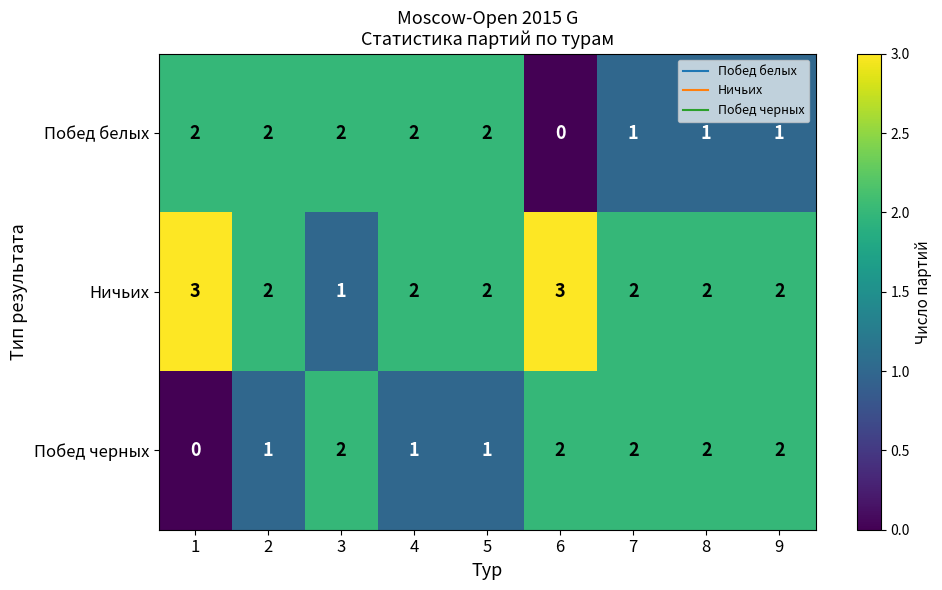

Is it true that Ничьих equals 5 at 6?

False